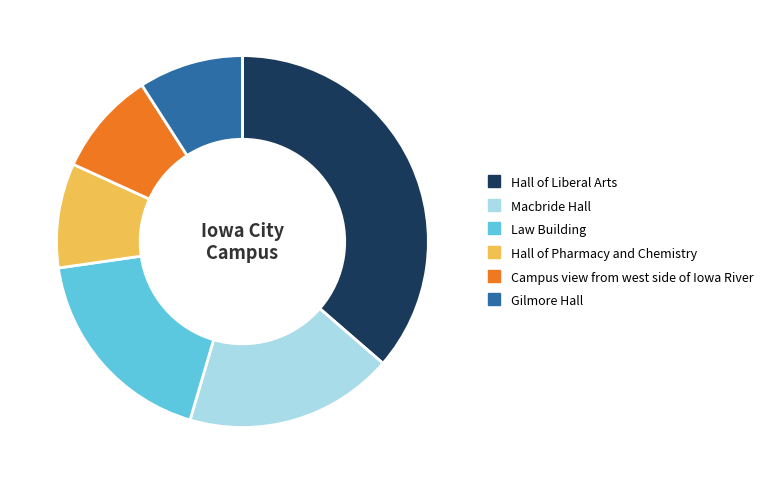

Is the sum of Gilmore Hall and Hall of Pharmacy and Chemistry greater than half?

No